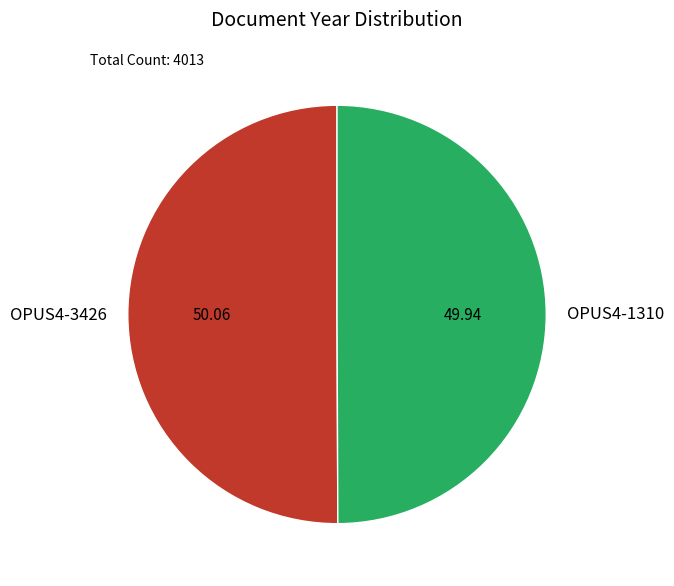

Is the sum of OPUS4-1310 and OPUS4-3426 greater than half?

Yes